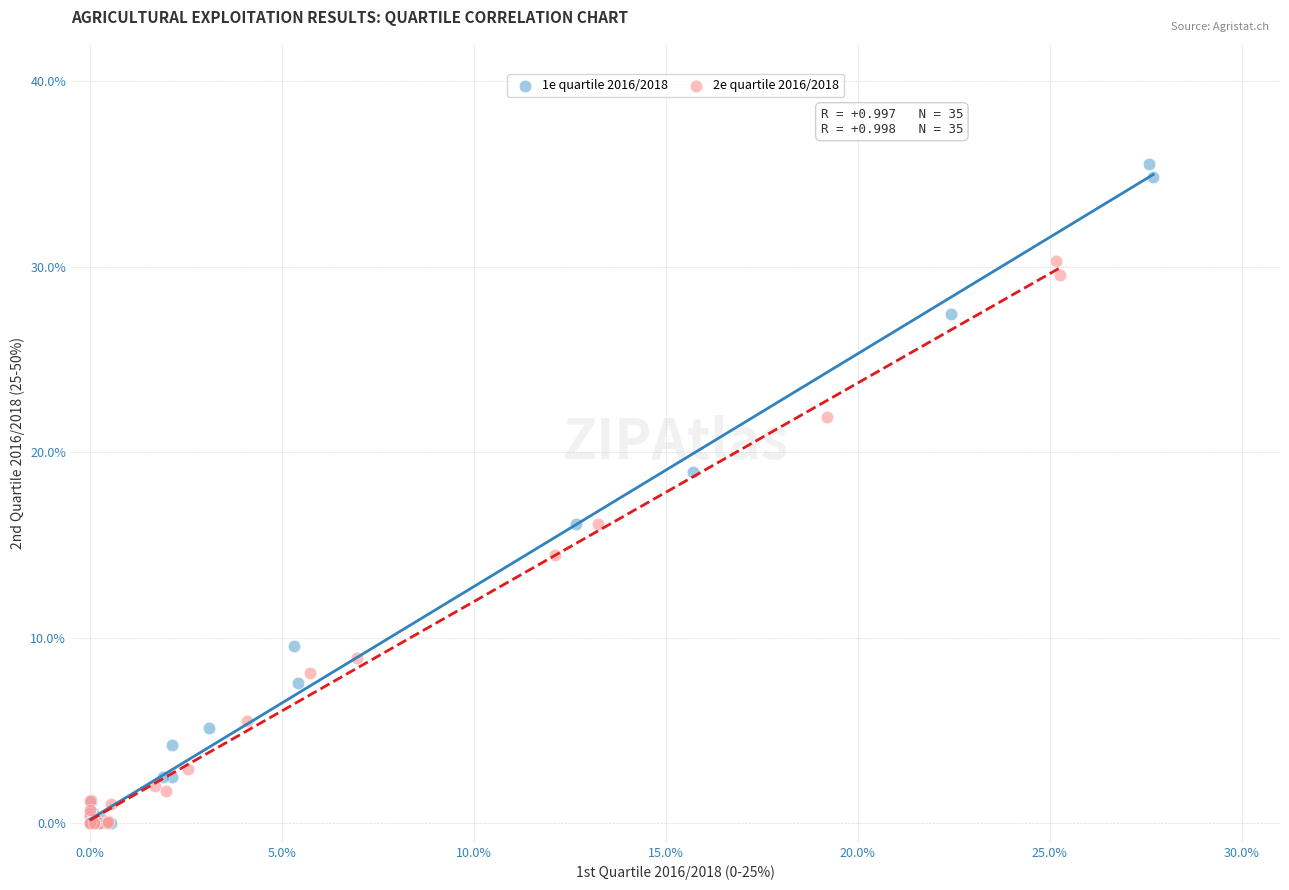

Which series reaches the maximum Y coordinate?

1e quartile 2016/2018